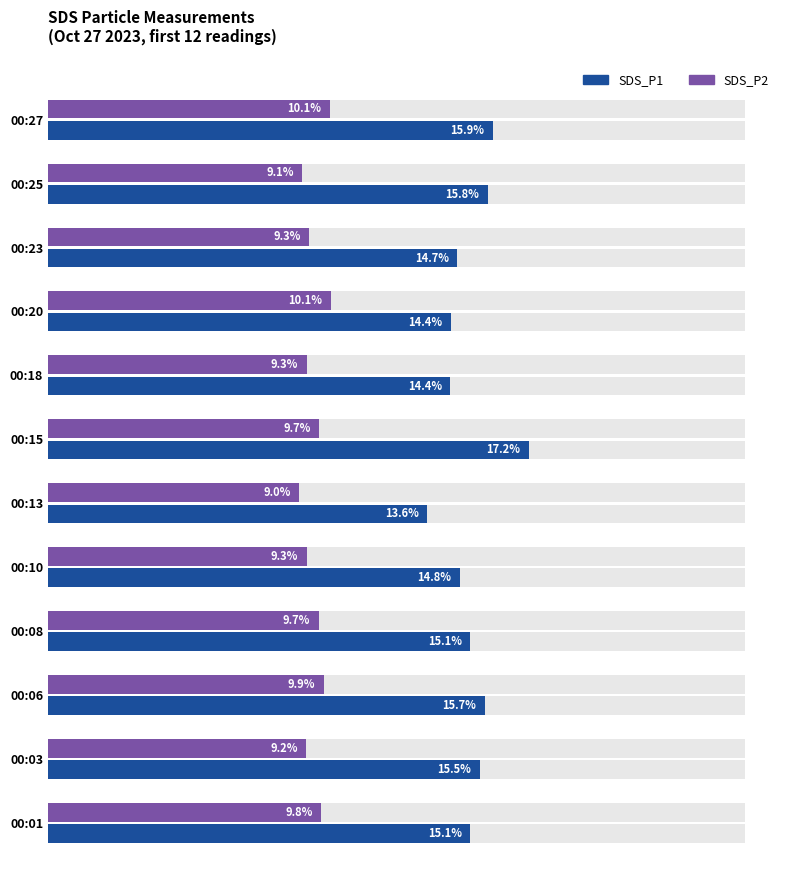

Rank the series by their average value, from highest to lowest.

SDS_P1, SDS_P2